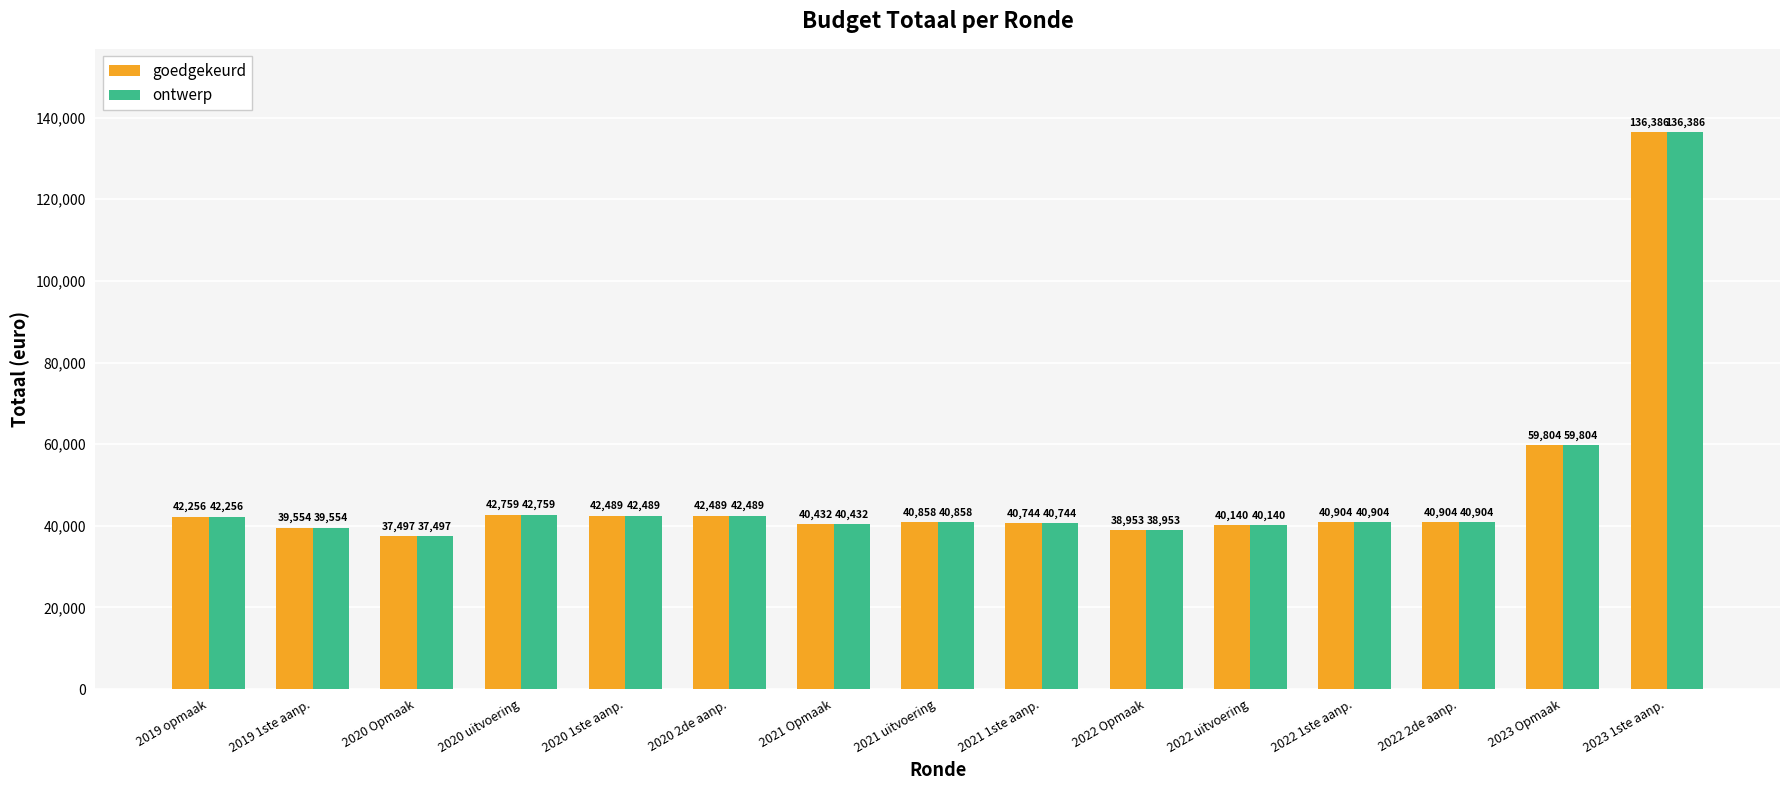

What is the sum of all ontwerp values?

726169